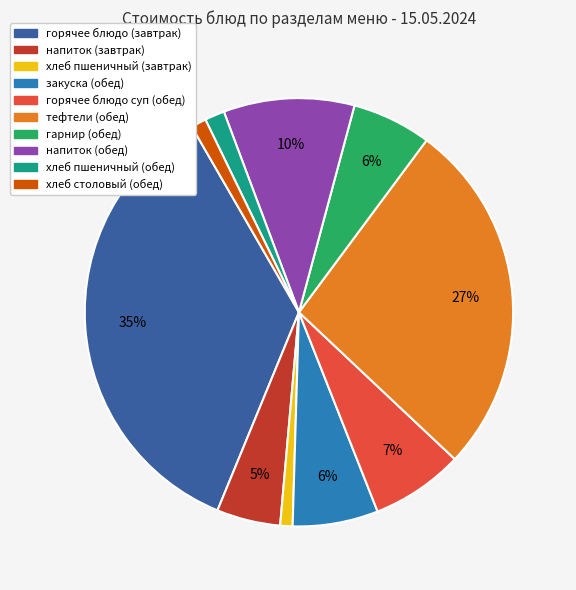

To the nearest percent, what percentage of the pie is хлеб пшеничный (обед)?

1%